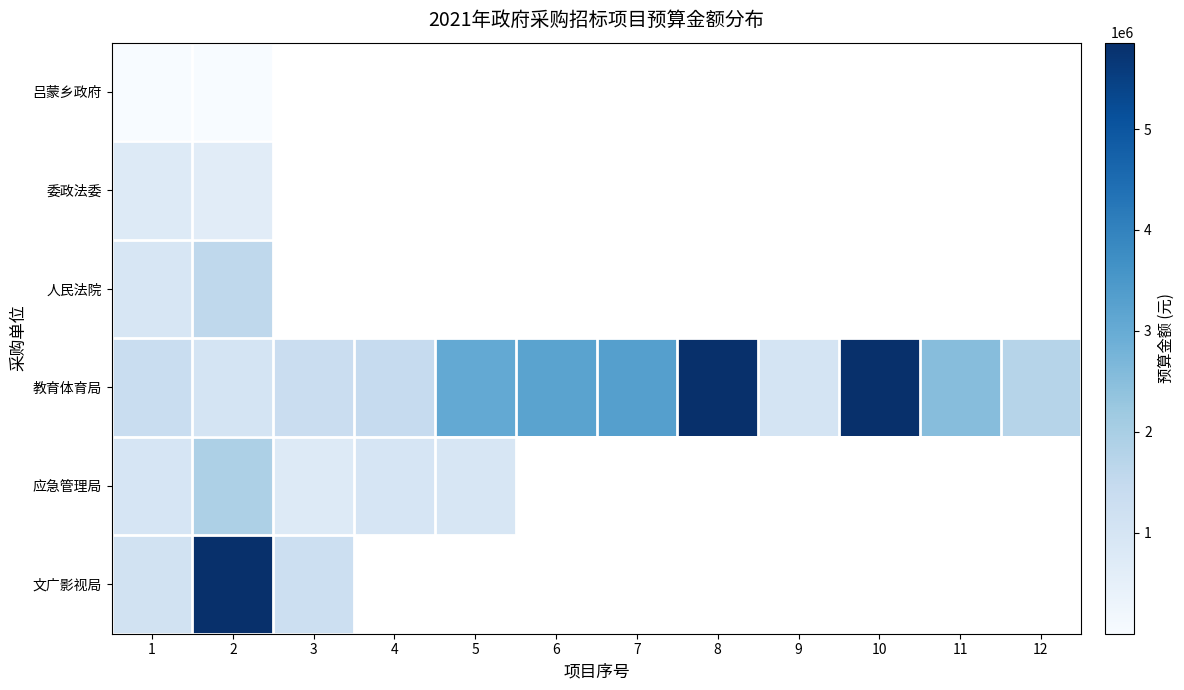

At how many categories does at least one series exceed 2274232?

7